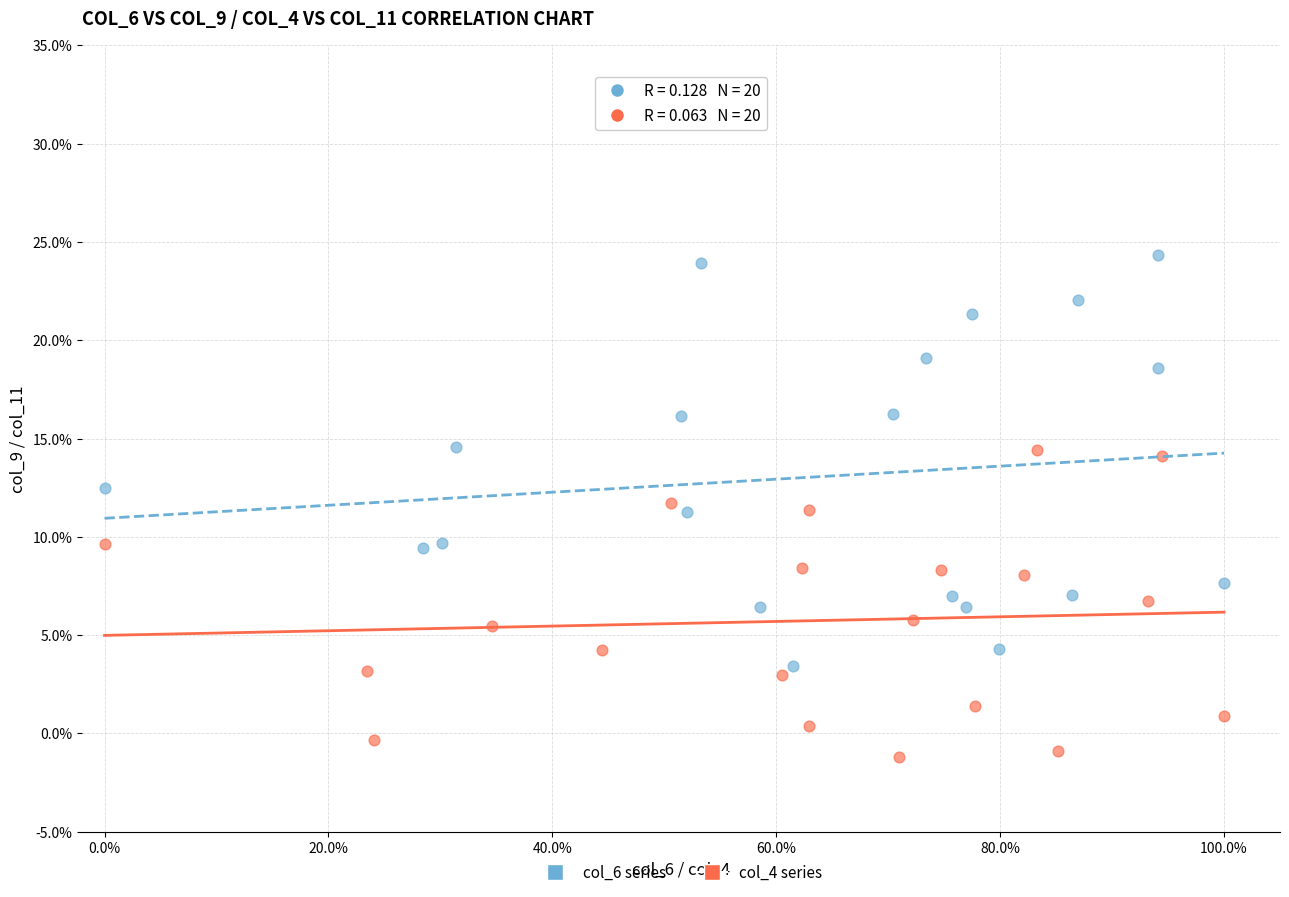

Which series contains the lowest Y value?

col_4 series